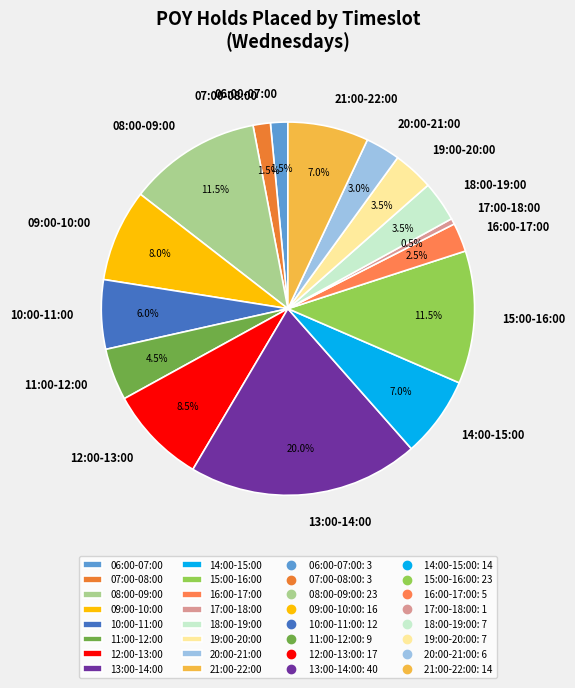

Does 20:00-21:00 represent more than half of the total?

No